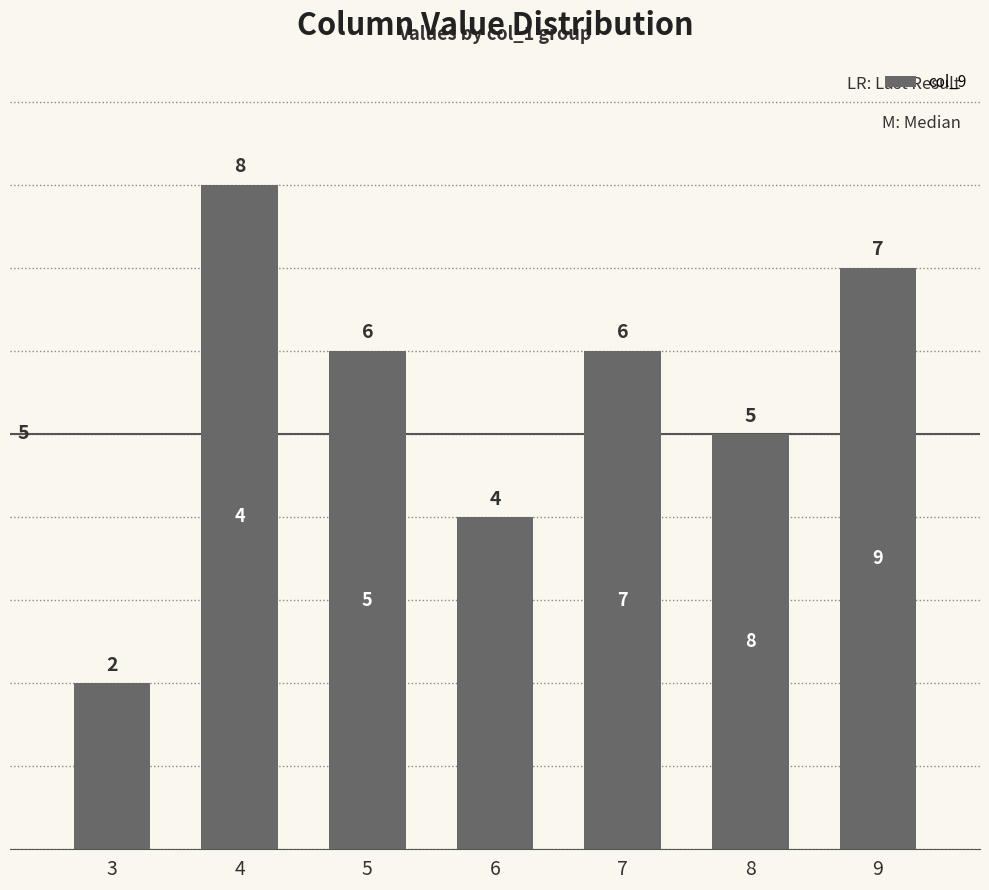

Count the values in the range 4 to 7.

5